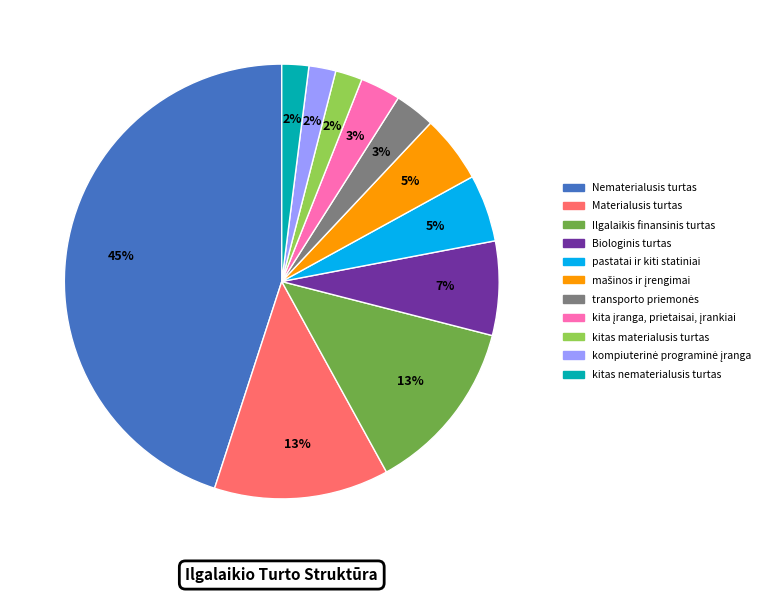

Between Ilgalaikis finansinis turtas and pastatai ir kiti statiniai, which is larger?

Ilgalaikis finansinis turtas